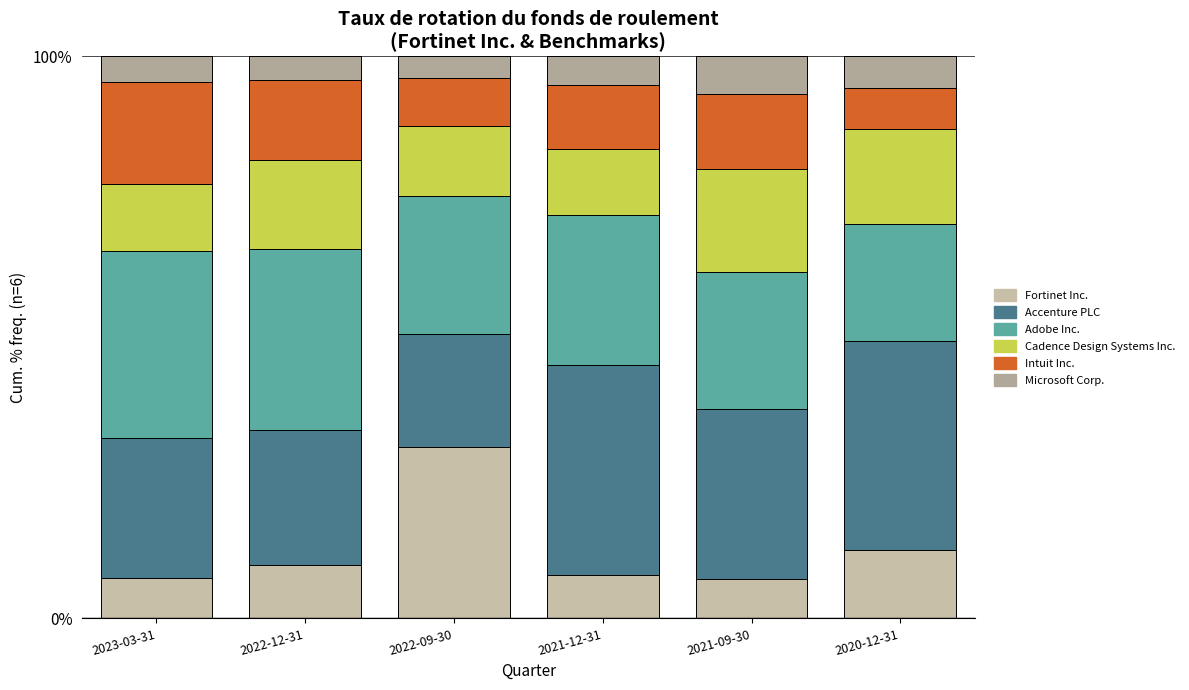

What is the label of the 6th bar from the right?

2023-03-31